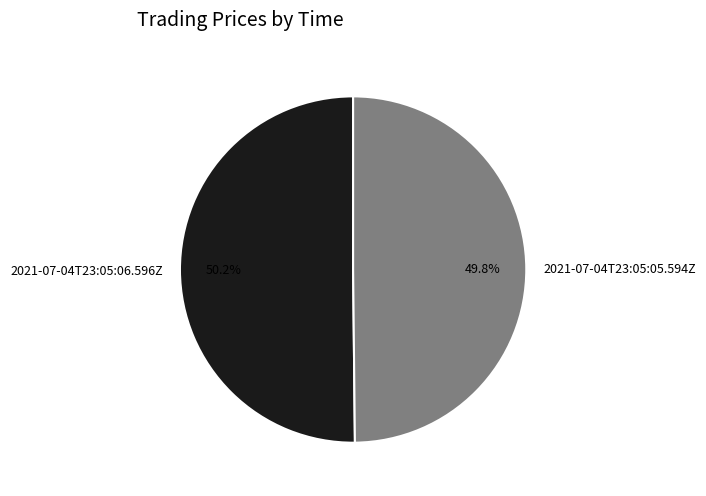

How many segments does this pie chart have?

2